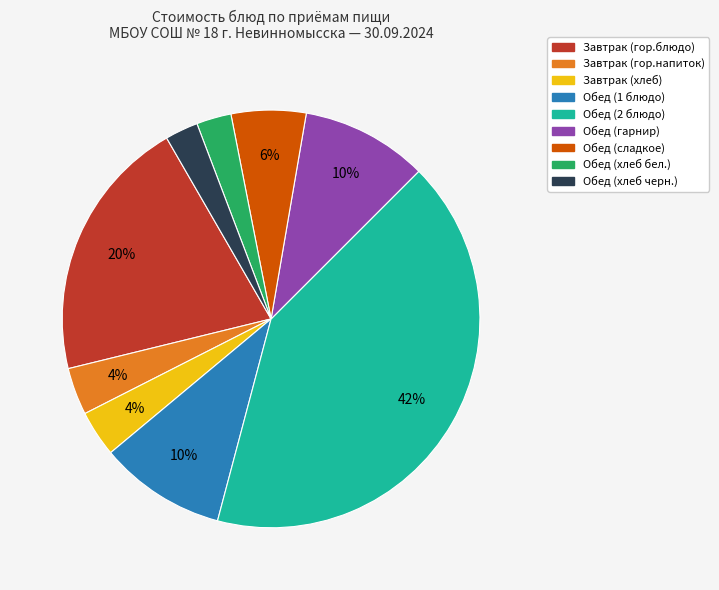

How many segments does this pie chart have?

9